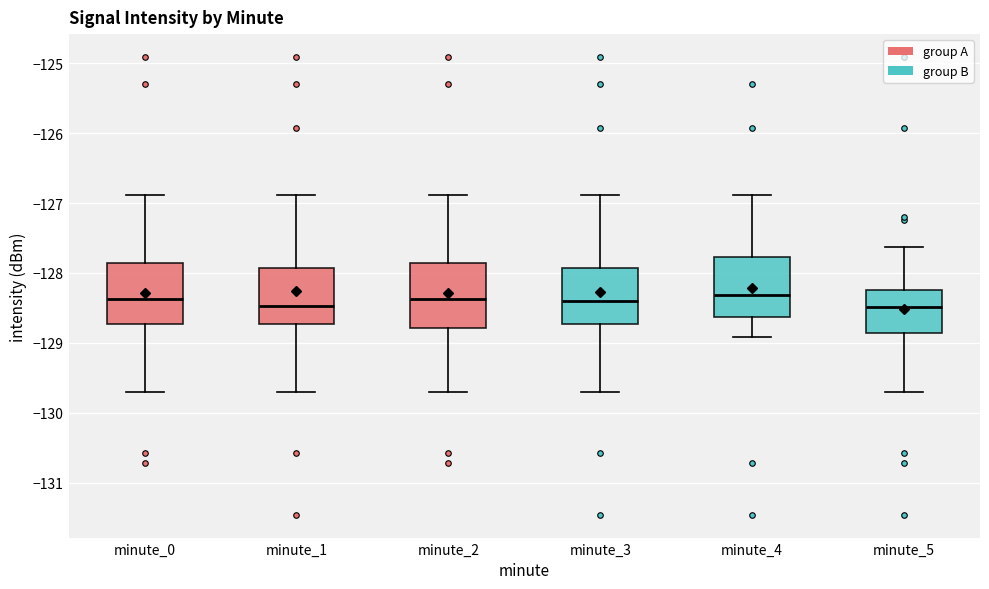

Reading left to right, read every box against the y-axis: the position of its median line, the range the box covers, and the ends of its whiskers. The values are not printed on the chart, so give them approximately, as read against the axis.

minute_0: median -128.4, box -128.7 to -127.9, whiskers -129.7 to -126.9
minute_1: median -128.5, box -128.7 to -127.9, whiskers -129.7 to -126.9
minute_2: median -128.4, box -128.8 to -127.9, whiskers -129.7 to -126.9
minute_3: median -128.4, box -128.7 to -127.9, whiskers -129.7 to -126.9
minute_4: median -128.3, box -128.6 to -127.8, whiskers -128.9 to -126.9
minute_5: median -128.5, box -128.9 to -128.2, whiskers -129.7 to -127.6